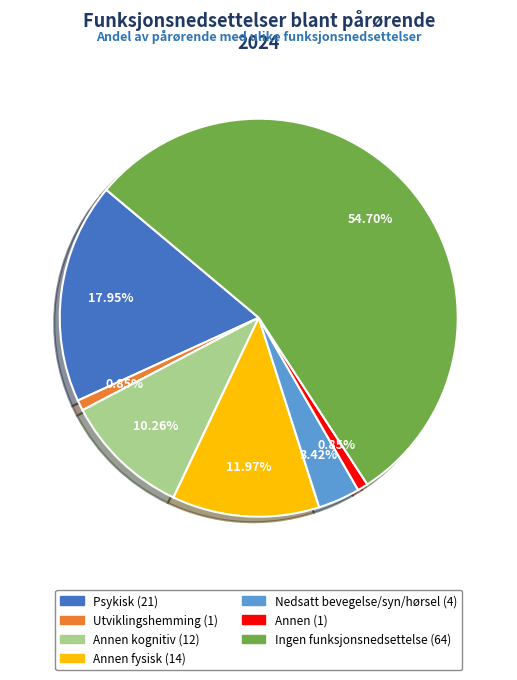

To the nearest percent, what is the difference between the largest and smallest slice percentages?

54%